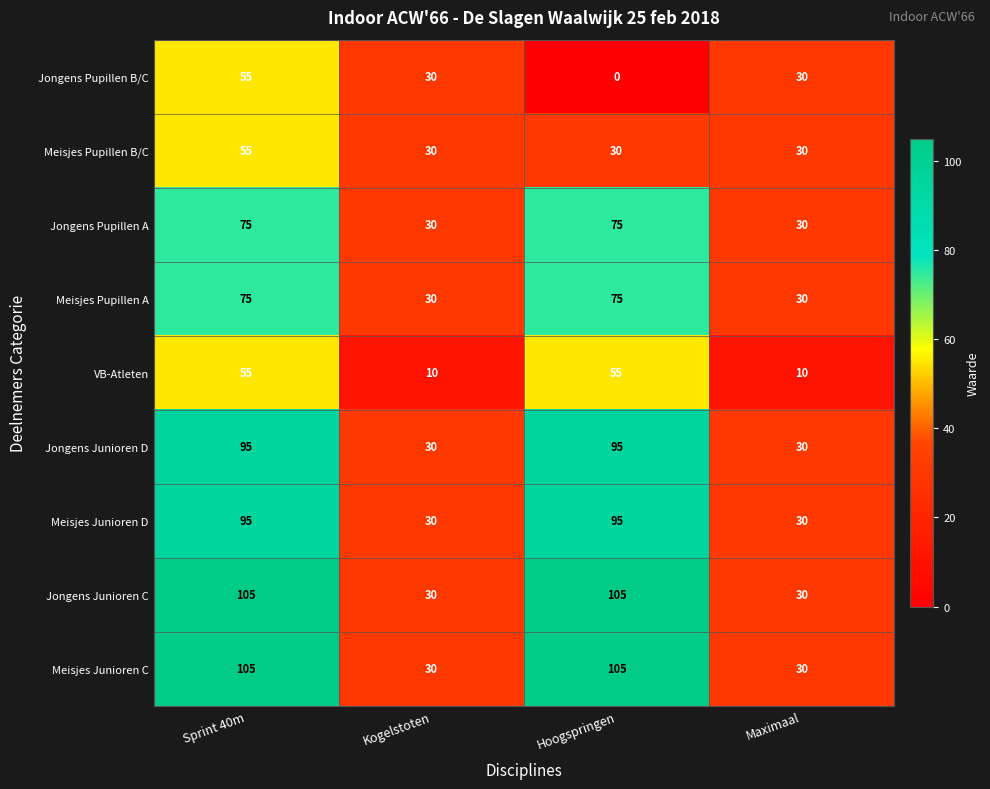

What is the average value of the Meisjes Pupillen B/C series?

36